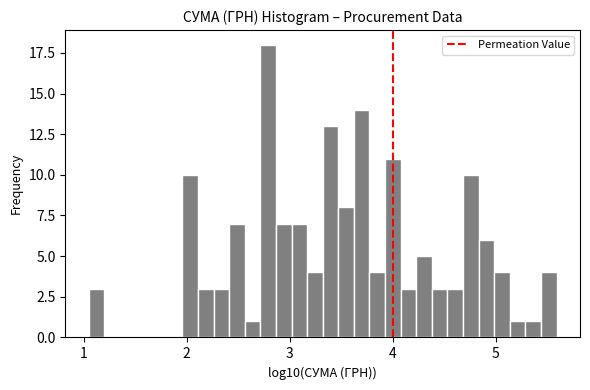

Around what value on the x-axis is the tallest bar? Give the approximate position of its centre, as read against the axis.

2.8